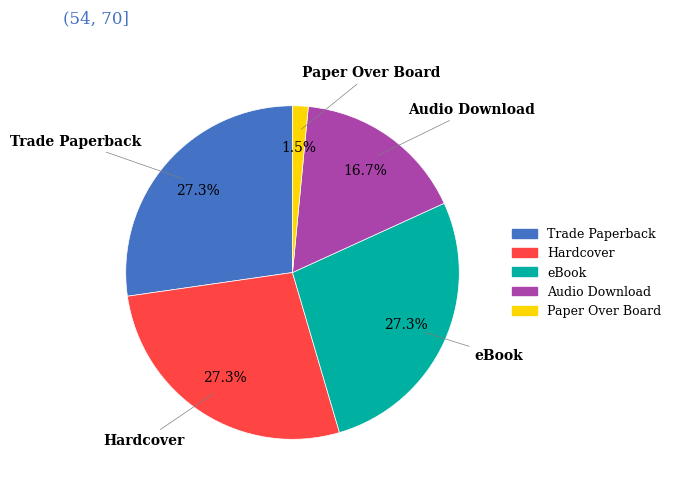

Is there any slice that represents more than half of the pie?

No